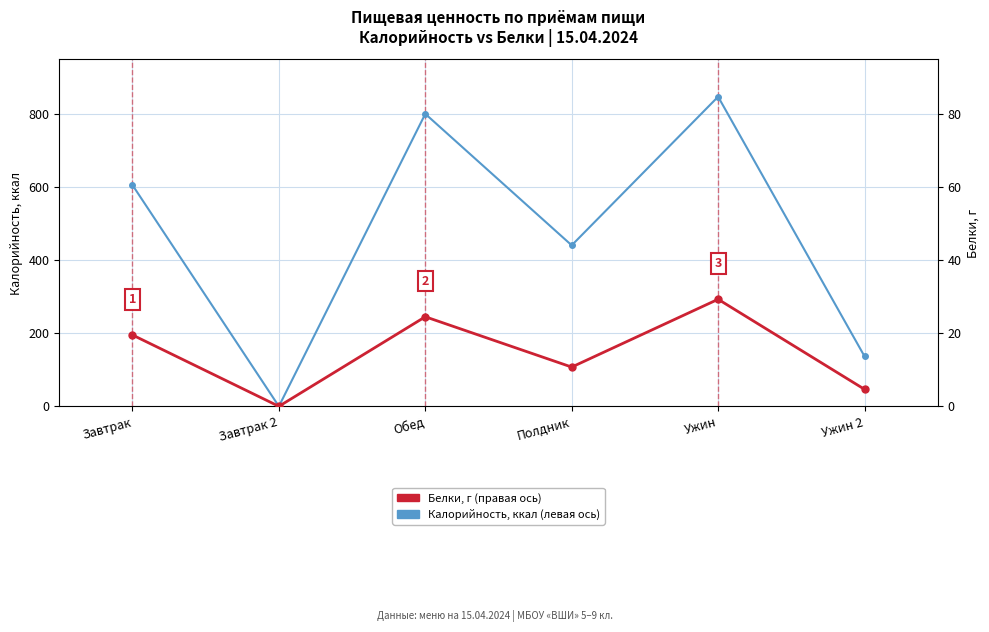

Which category has the highest value in the Калорийность series?

Ужин